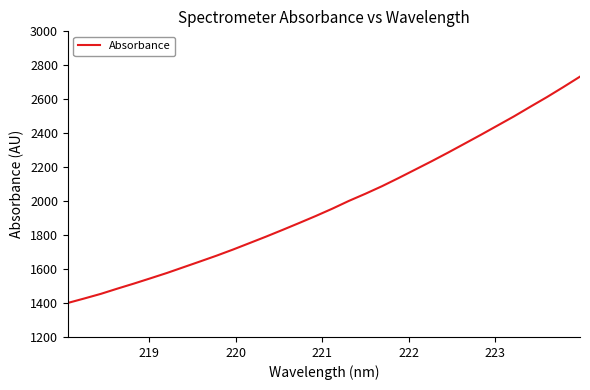

What is the maximum value shown in the chart?

2733.3